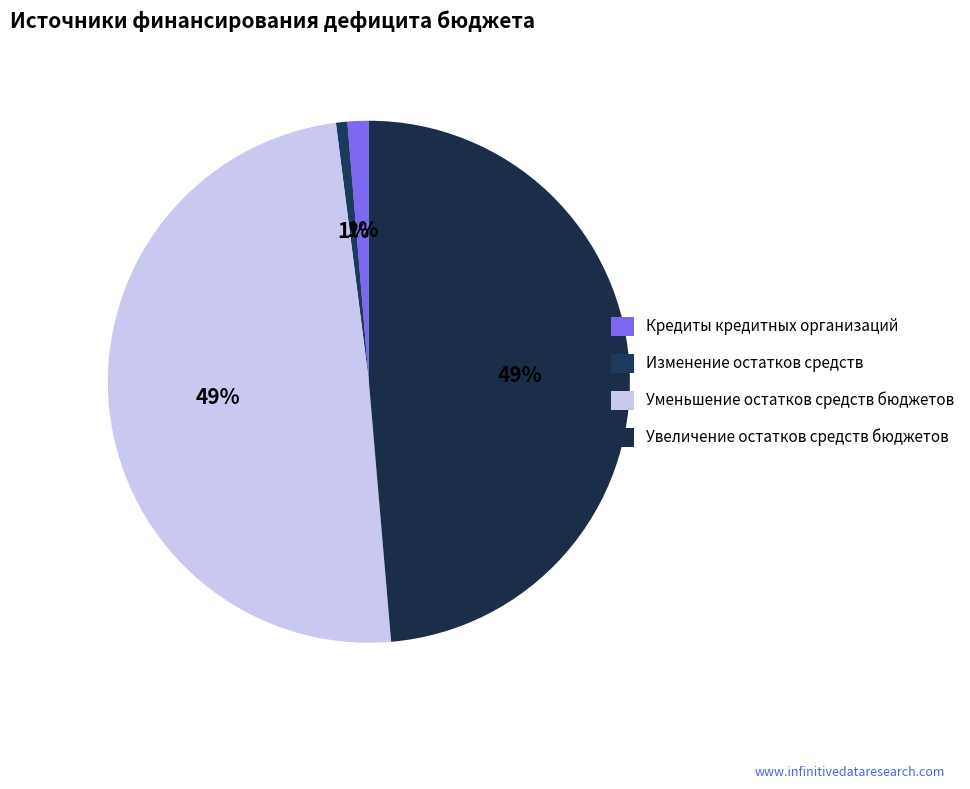

To the nearest percent, what is the combined percentage of Увеличение остатков средств бюджетов and Изменение остатков средств?

49%